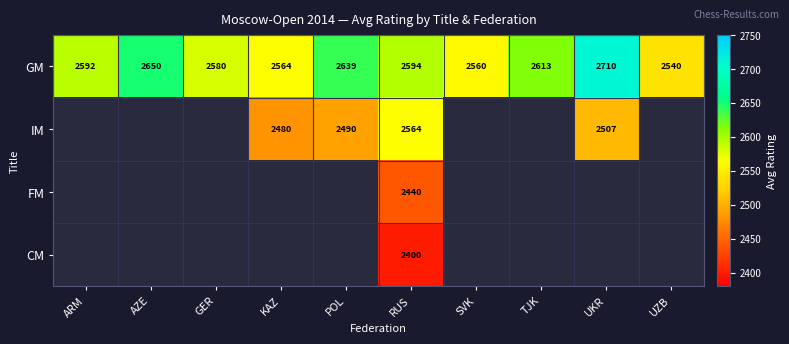

Which has a higher value, UZB or ARM?

ARM